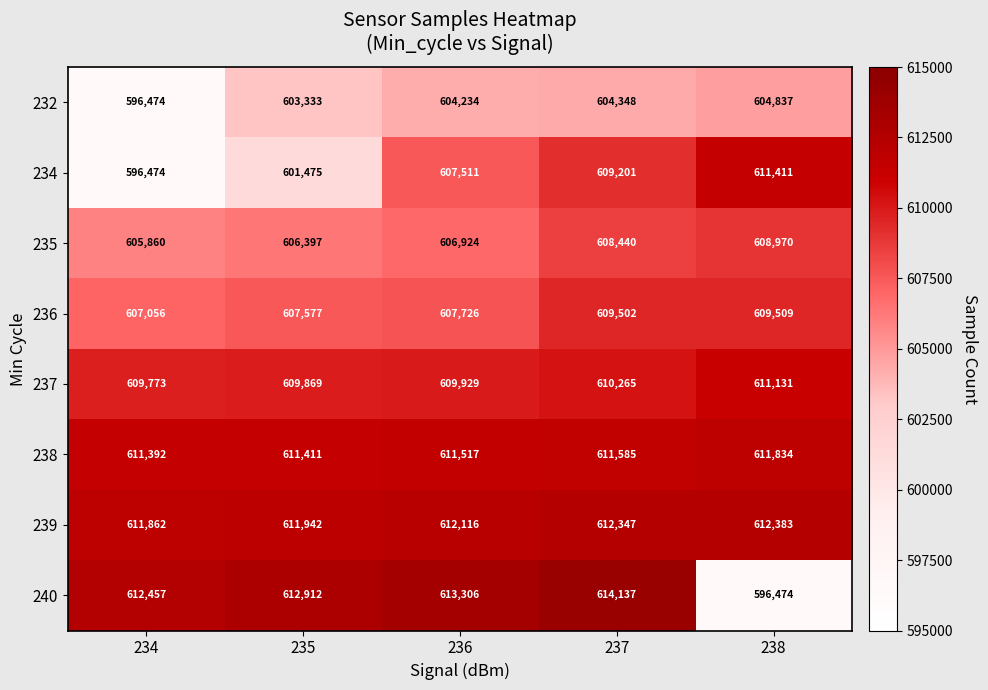

The value of 239 at 235 is 1005327. True or false?

False